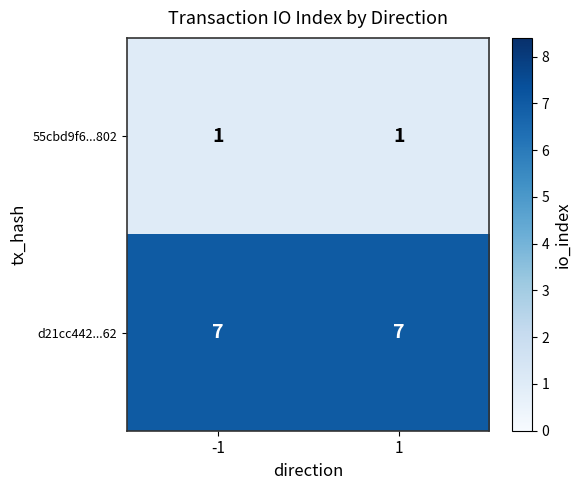

What is the sum of all d21cc442...62 values?

14